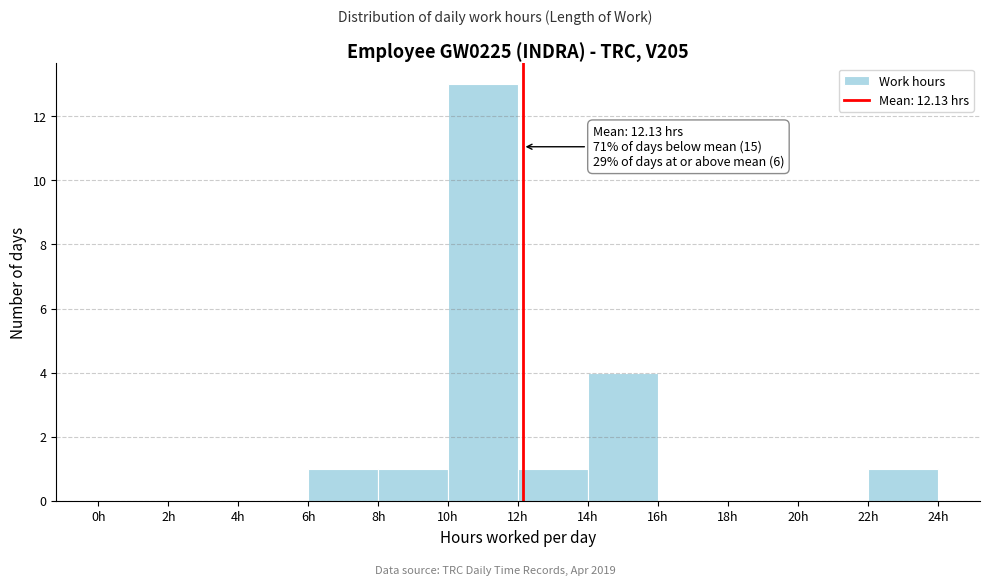

Which range on the x-axis has the tallest bar?

10 to 12